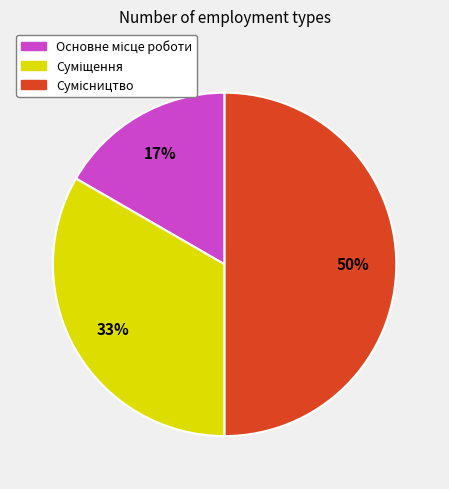

To the nearest percent, what is the difference between the largest and smallest slice percentages?

33%